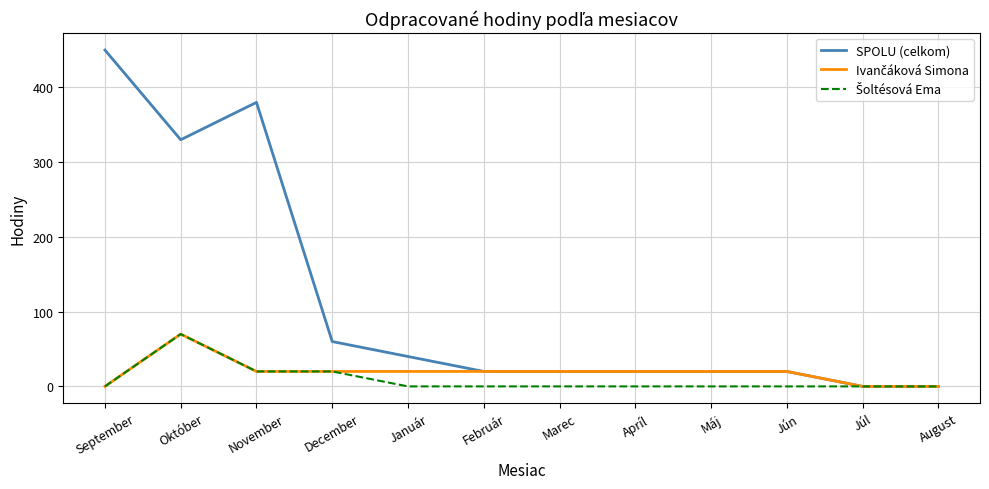

What is the greatest value displayed?

450